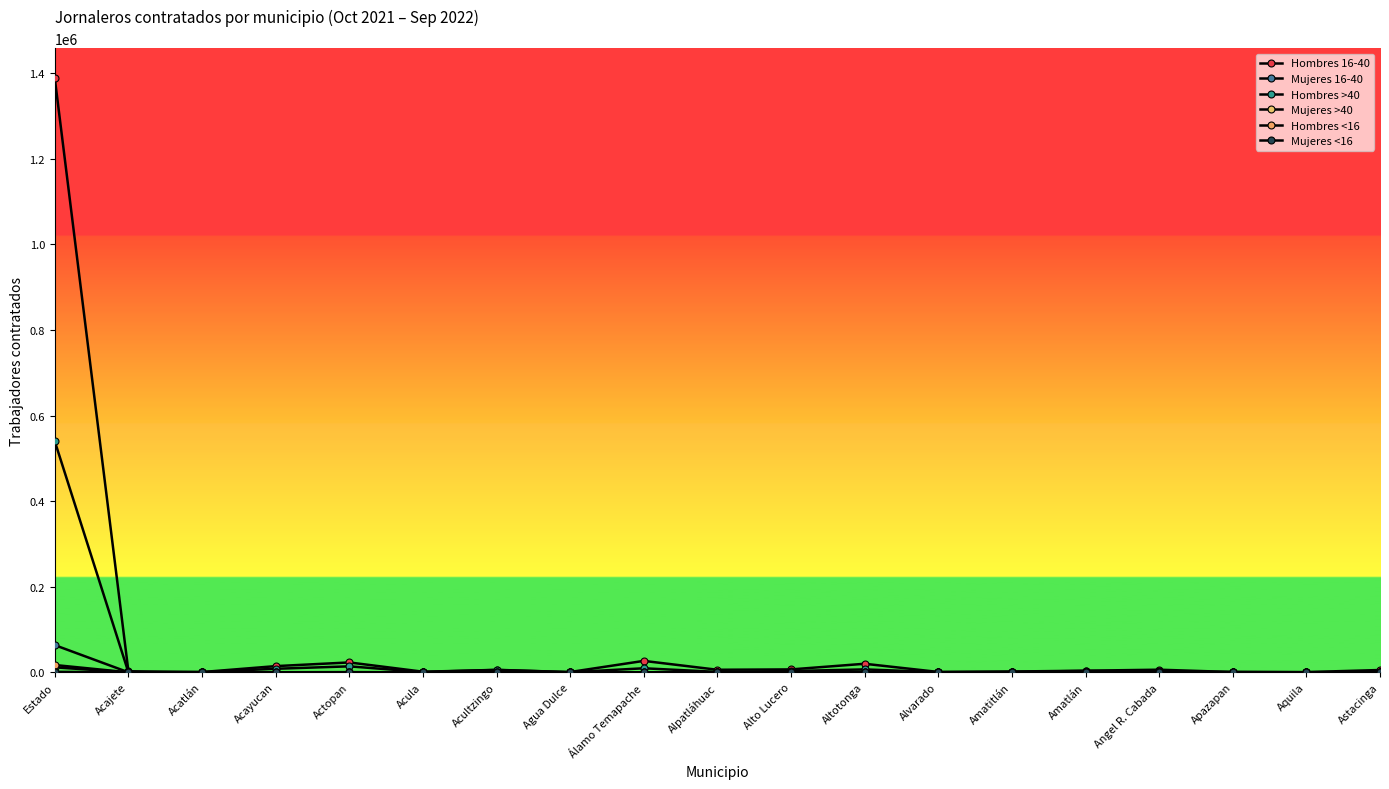

How many interior local valleys does the Hombres 16-40 series have?

6